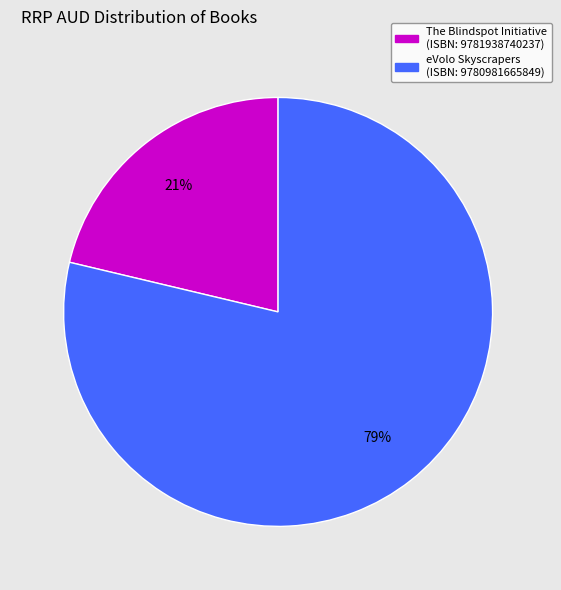

Is there any slice that represents more than half of the pie?

Yes